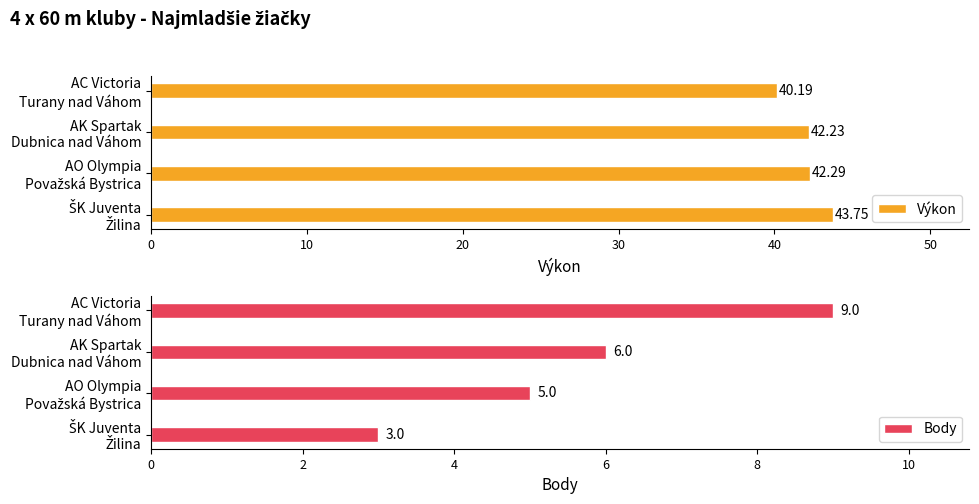

What is the minimum value for Body?

3